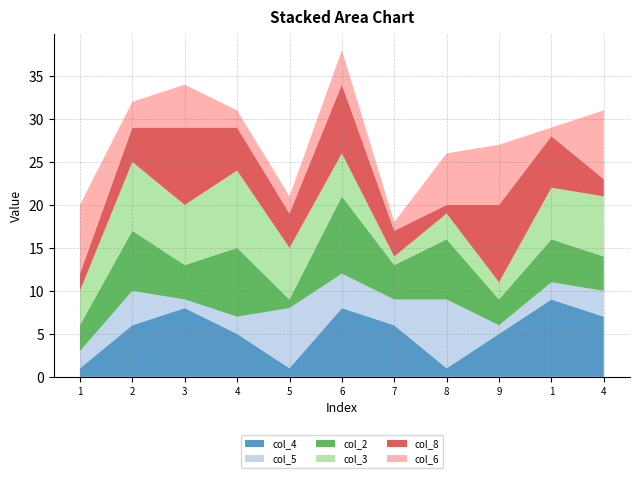

Reading left to right, what are all the values shown in this chart?

col_4: 1=1	2=6	3=8	4=5	5=1	6=8	7=6	8=1	9=5	1=9	4=7
col_5: 1=2	2=4	3=1	4=2	5=7	6=4	7=3	8=8	9=1	1=2	4=3
col_2: 1=3	2=7	3=4	4=8	5=1	6=9	7=4	8=7	9=3	1=5	4=4
col_3: 1=4	2=8	3=7	4=9	5=6	6=5	7=1	8=3	9=2	1=6	4=7
col_8: 1=2	2=4	3=9	4=5	5=4	6=8	7=3	8=1	9=9	1=6	4=2
col_6: 1=8	2=3	3=5	4=2	5=2	6=4	7=1	8=6	9=7	1=1	4=8